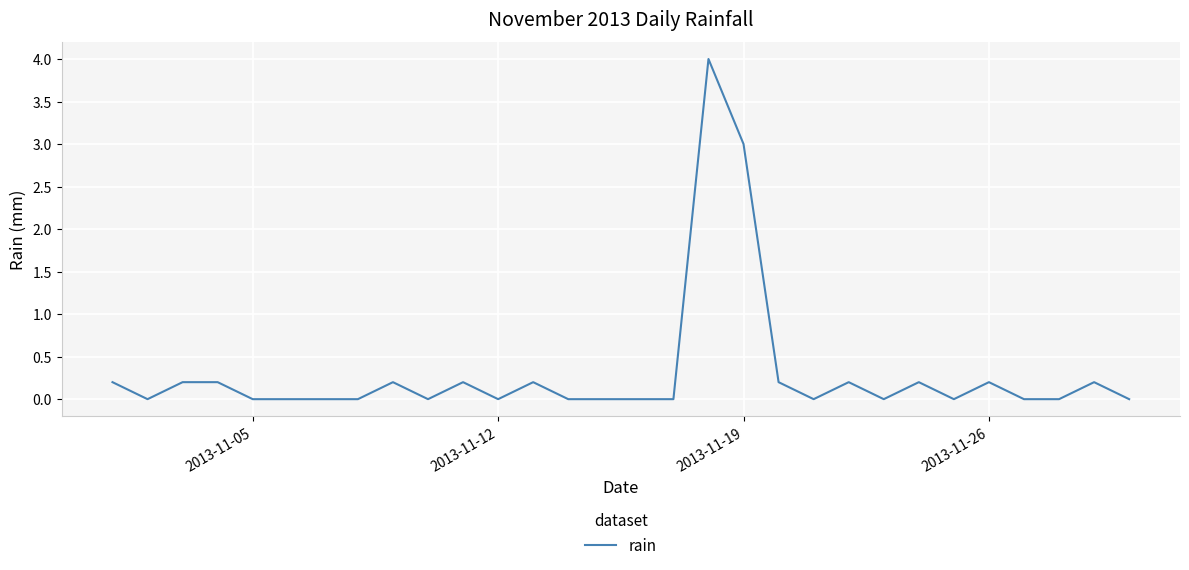

What is the greatest value displayed?

4.0